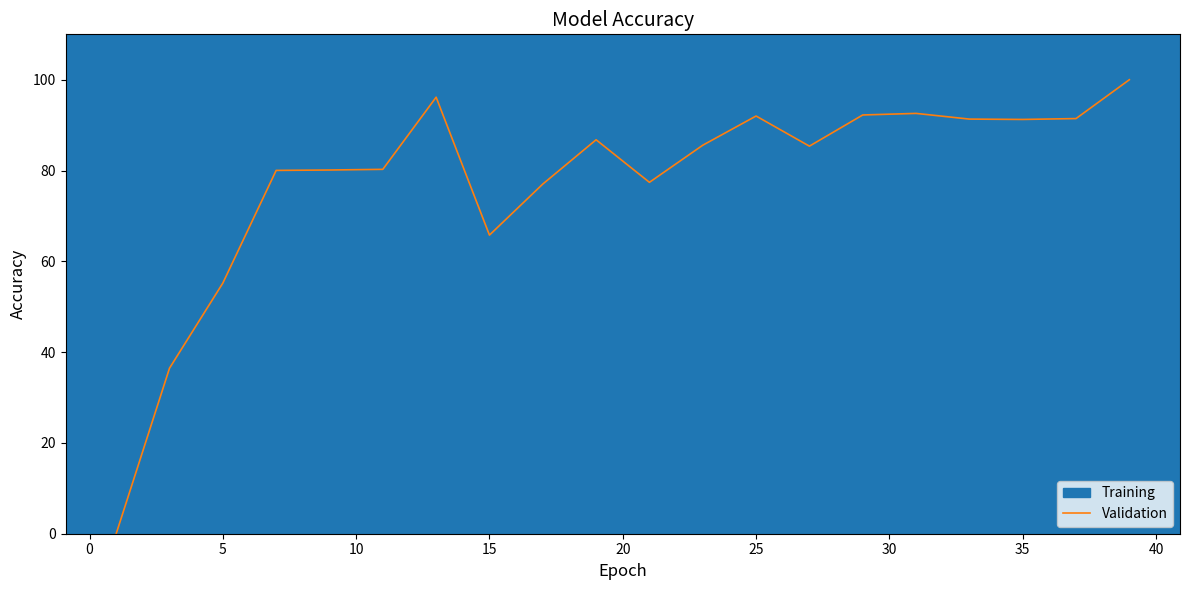

What is the difference between the maximum and minimum values?

100.0